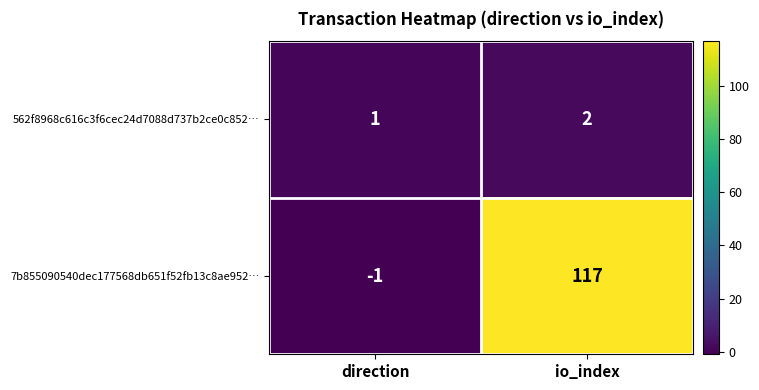

What is the highest value of the 7b855090540dec177568db651f52fb13c8ae952… series?

117